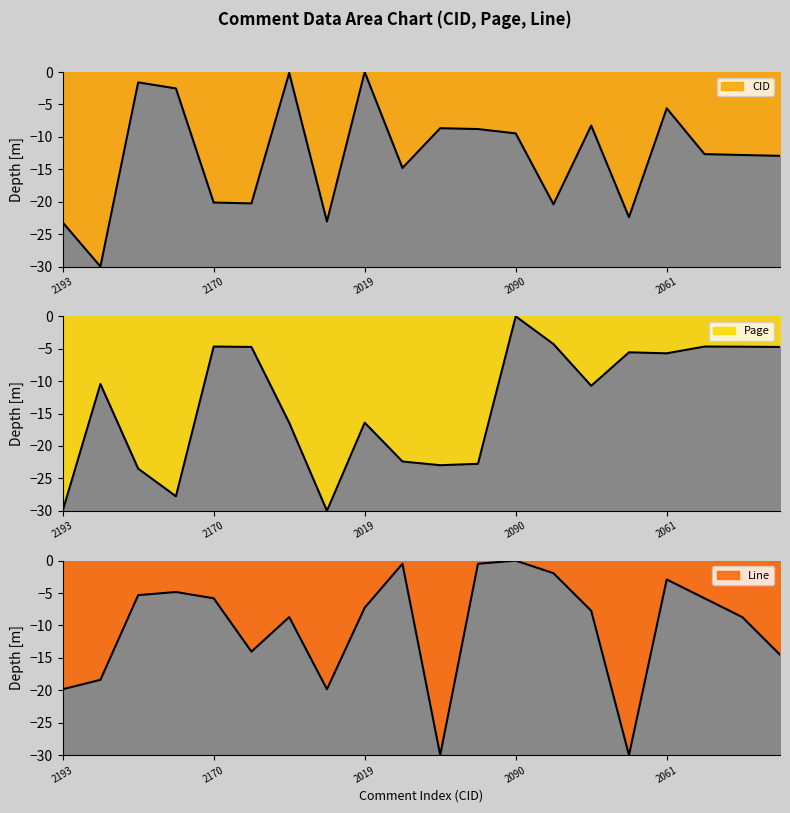

After their last crossing, which series has the higher values: CID or Line?

CID